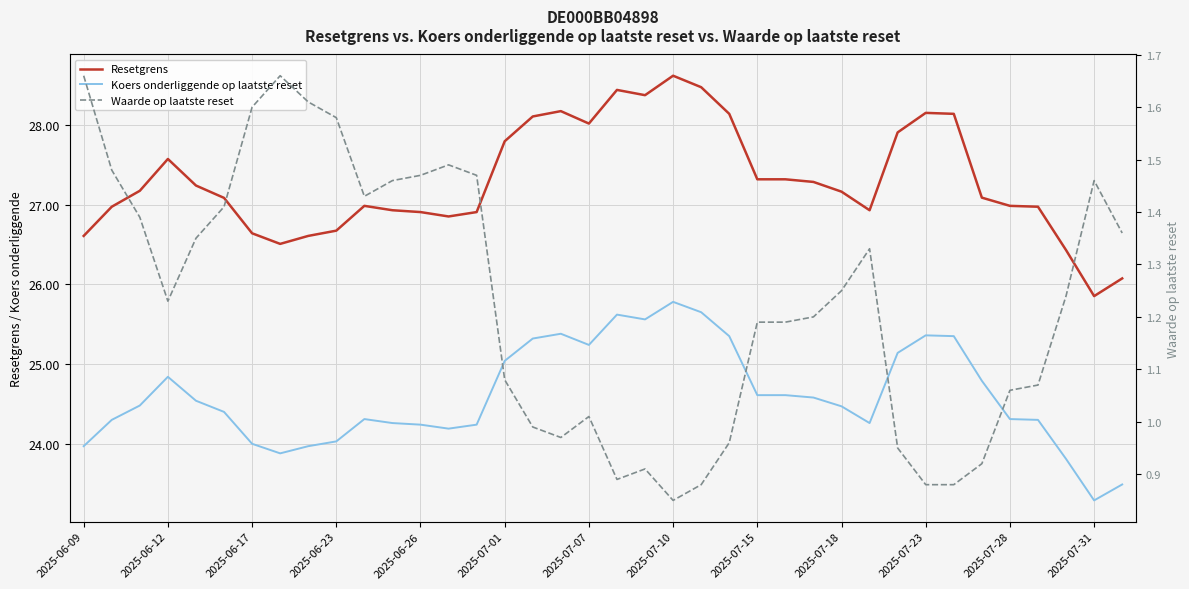

What is the maximum value for Koers onderliggende op laatste reset?

25.8